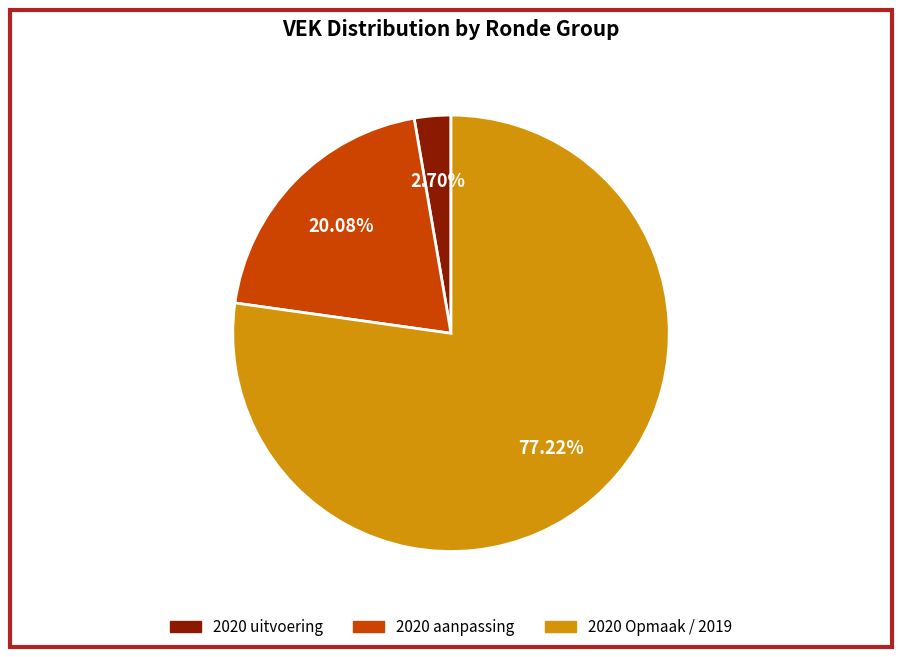

Is there any slice that represents more than half of the pie?

Yes